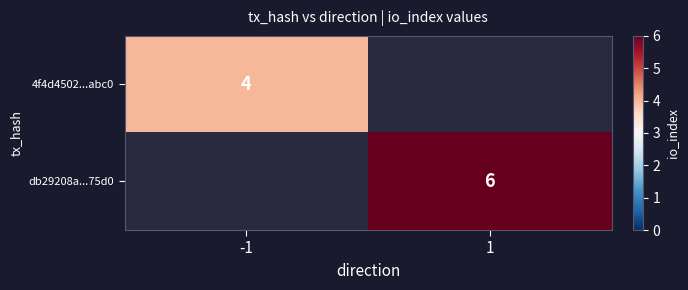

True or false: db29208a...75d0 has a value of 6 at 1.

True